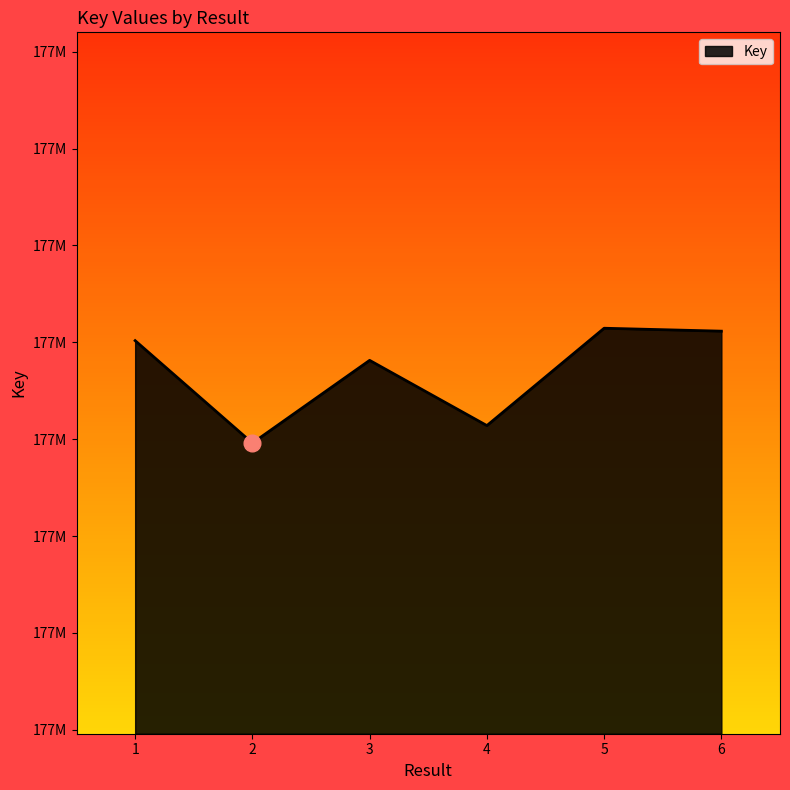

Is this an area chart (filled region under the line)?

Yes